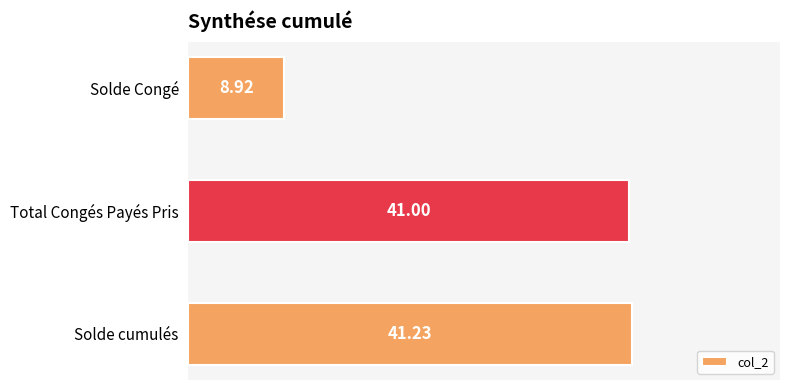

How many bars are there in total?

3